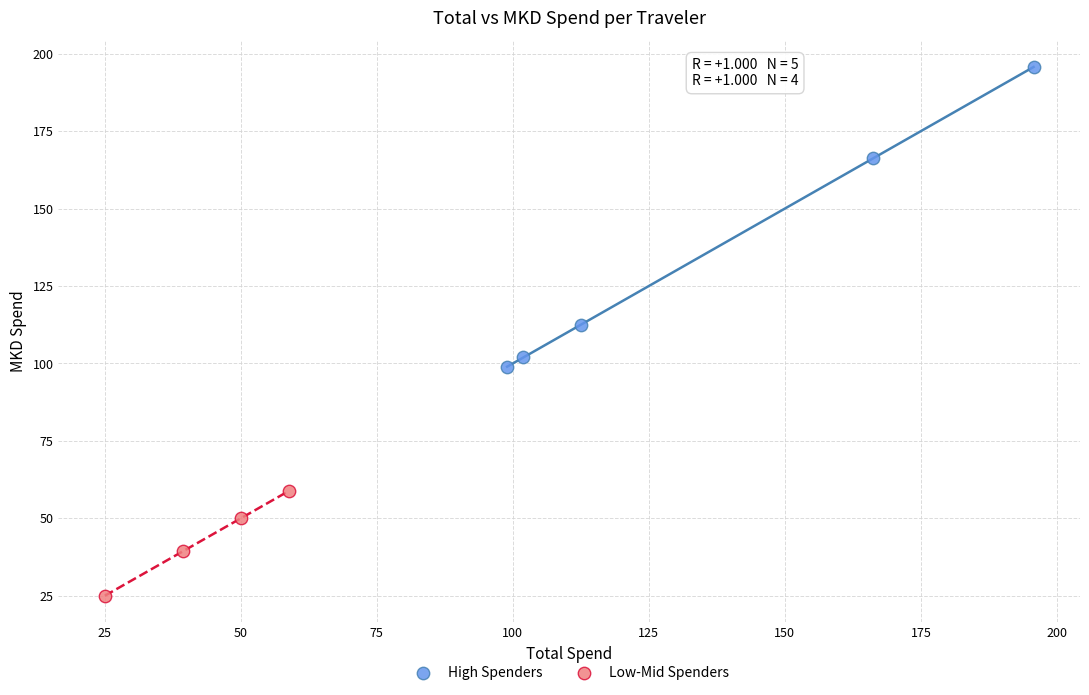

Which series has the widest spread of Y values?

High Spenders